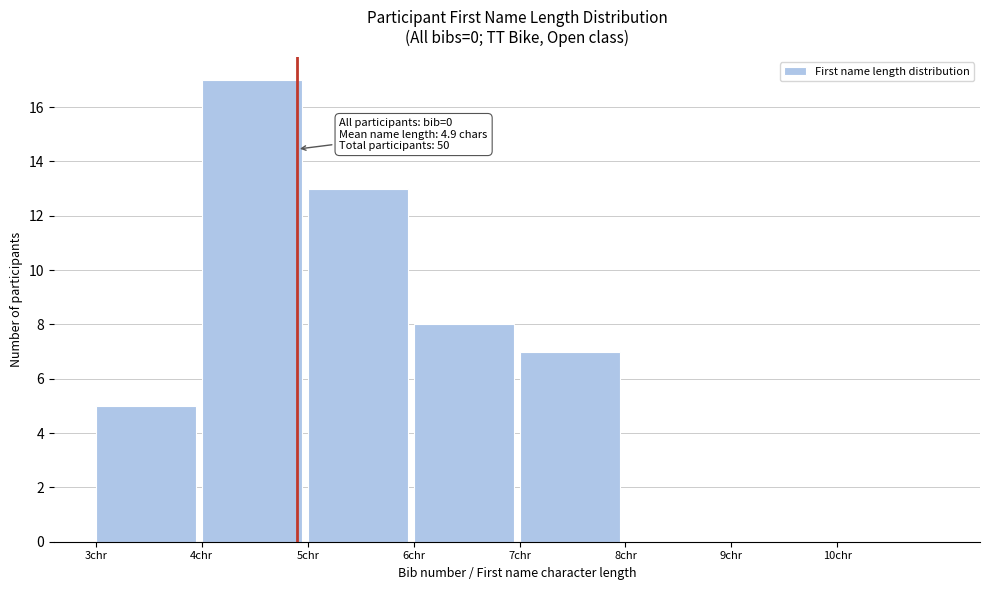

Which range on the x-axis has the tallest bar?

4 to 5